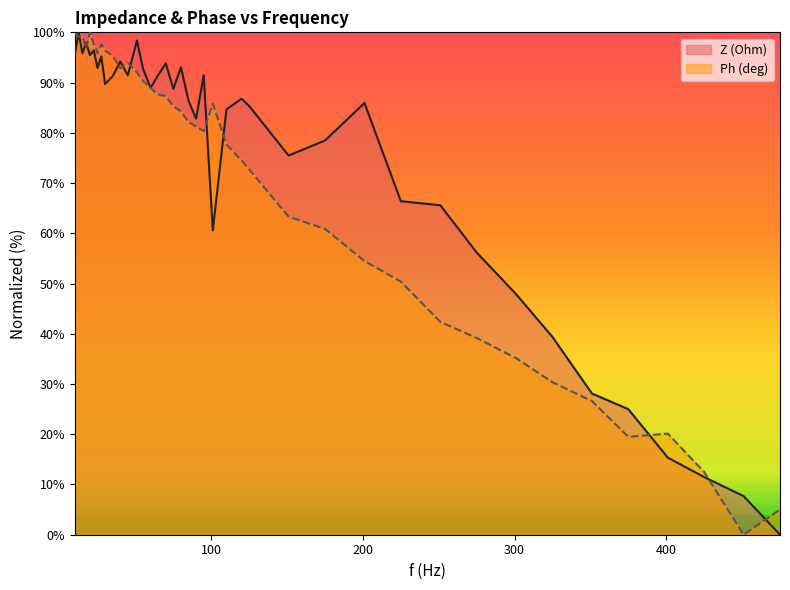

True or false: Z (Ohm) and Ph (deg) intersect in this chart.

True